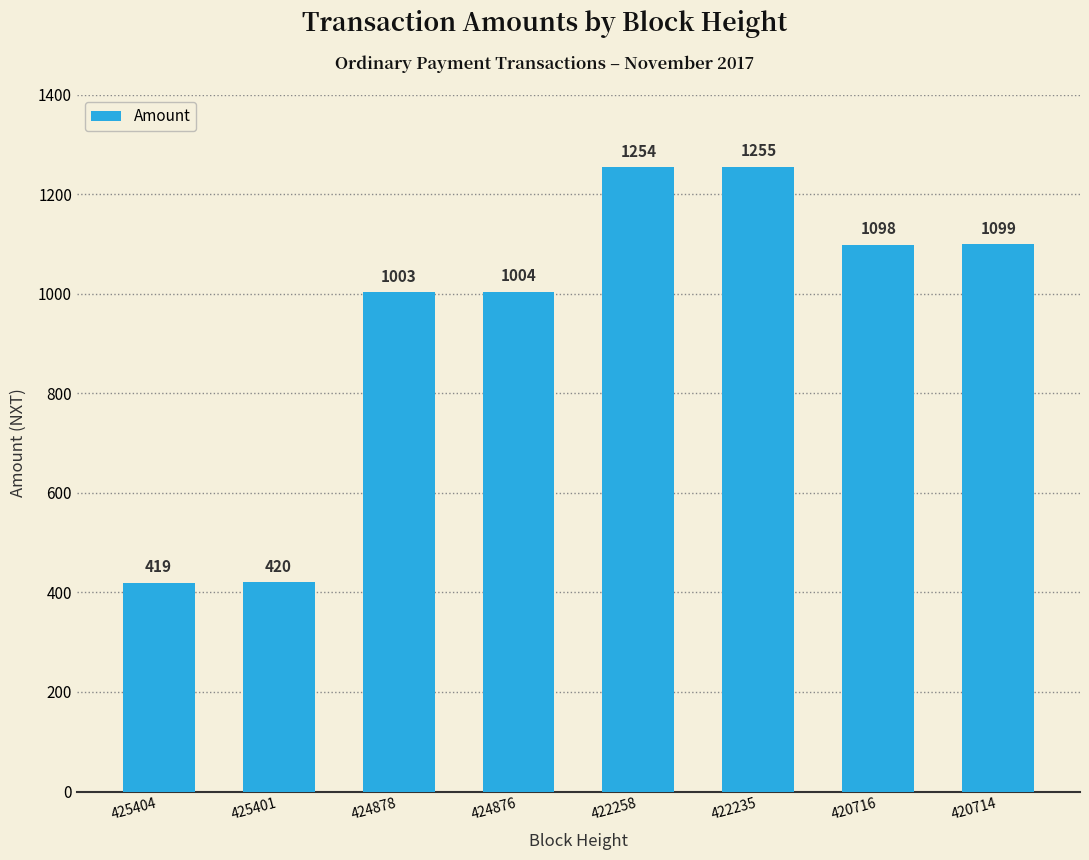

Rank the categories by value from lowest to highest.

425404, 425401, 424878, 424876, 420716, 420714, 422258, 422235